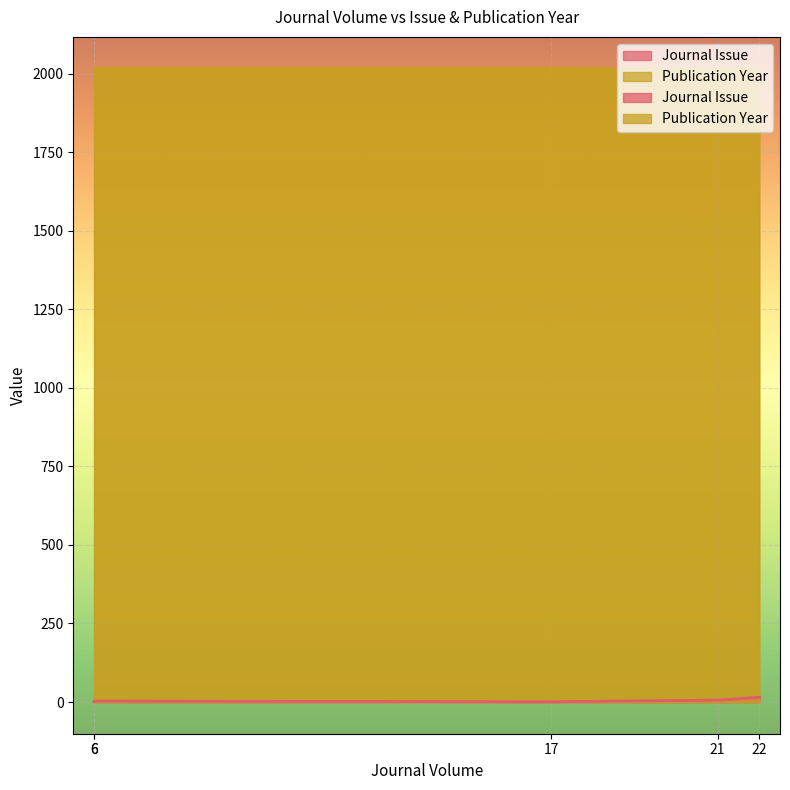

At which label is Publication Year closest to 2015?

6